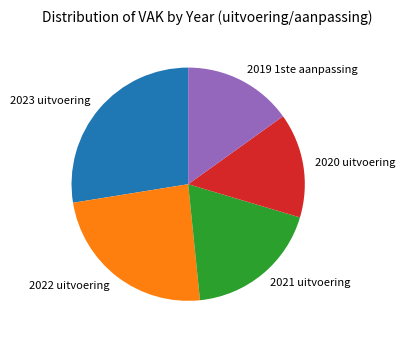

True or false: 2021 uitvoering accounts for 19% of the total.

True